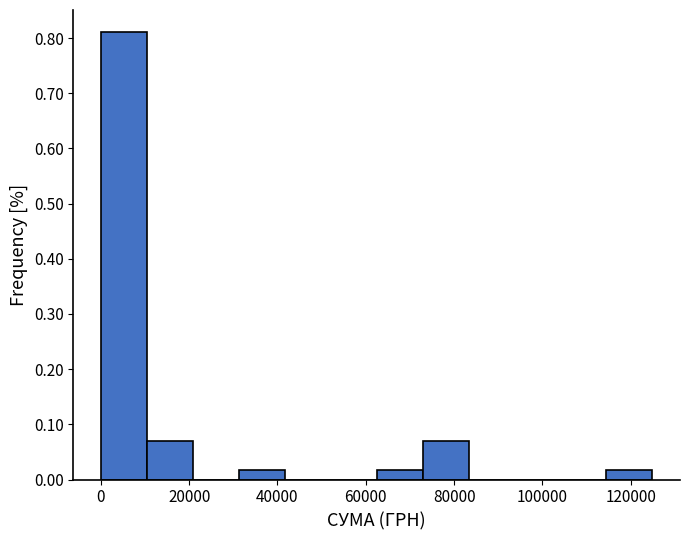

How tall is the bar that spans 32000 to 42000 on the x-axis? Neither the bar edges nor the heights are printed on the chart, so give them approximately, as read against the axes.

0.02